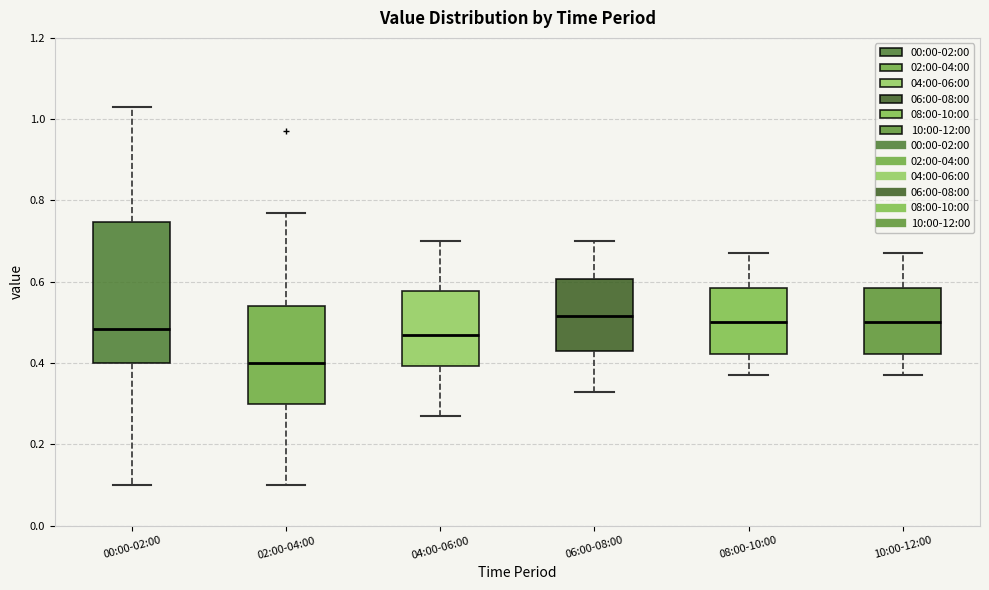

Which box has the lowest median line?

02:00-04:00